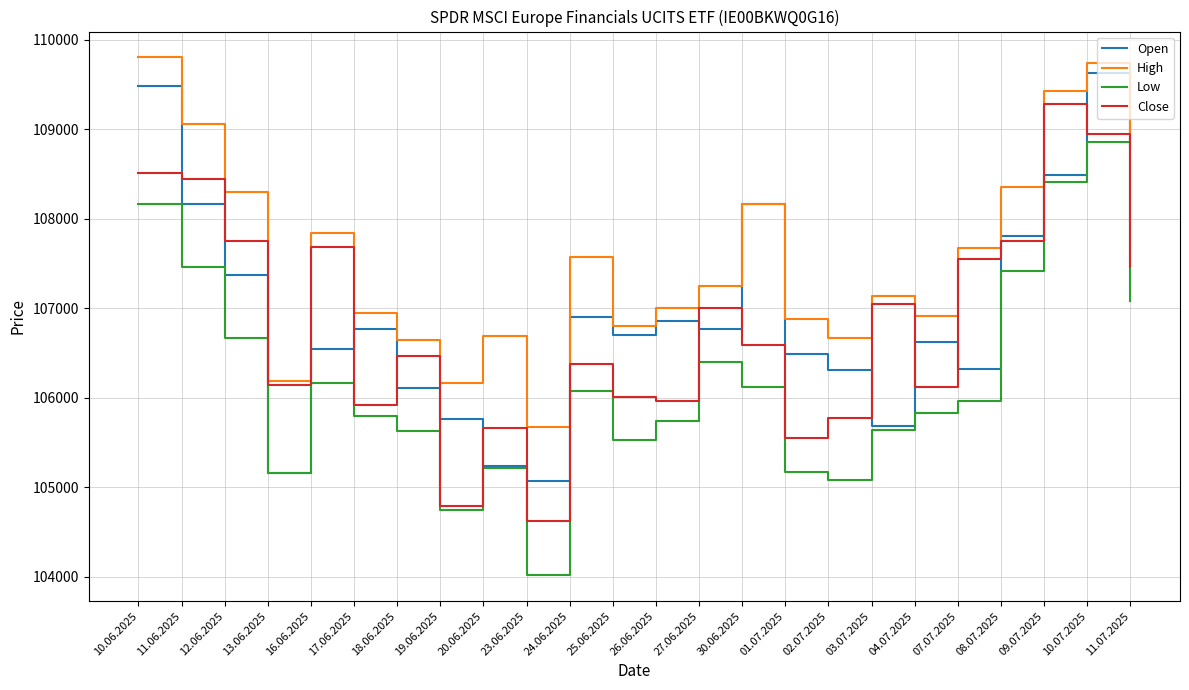

Which series changed the most between 30.06.2025 and 04.07.2025?

Open